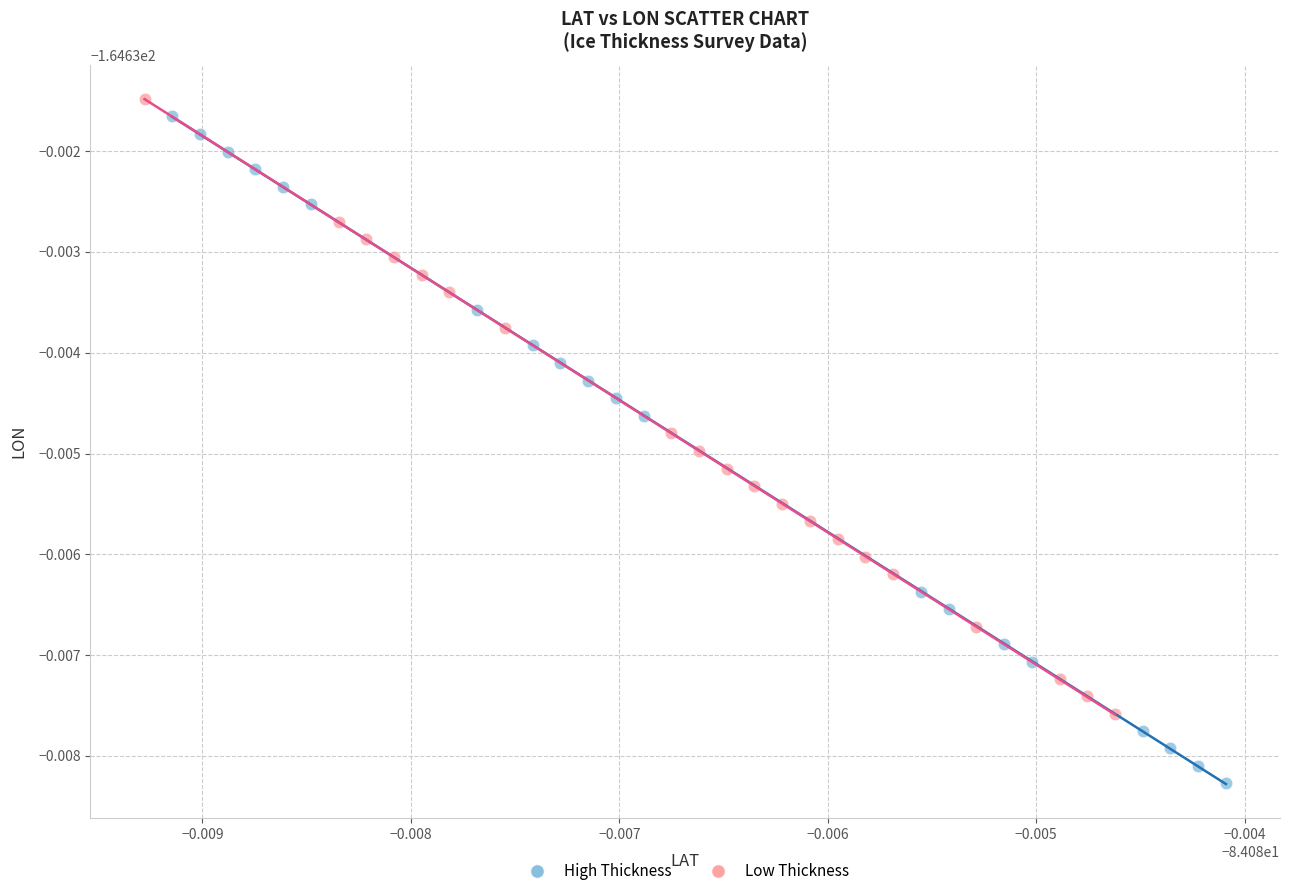

Which series has the widest spread of Y values?

High Thickness